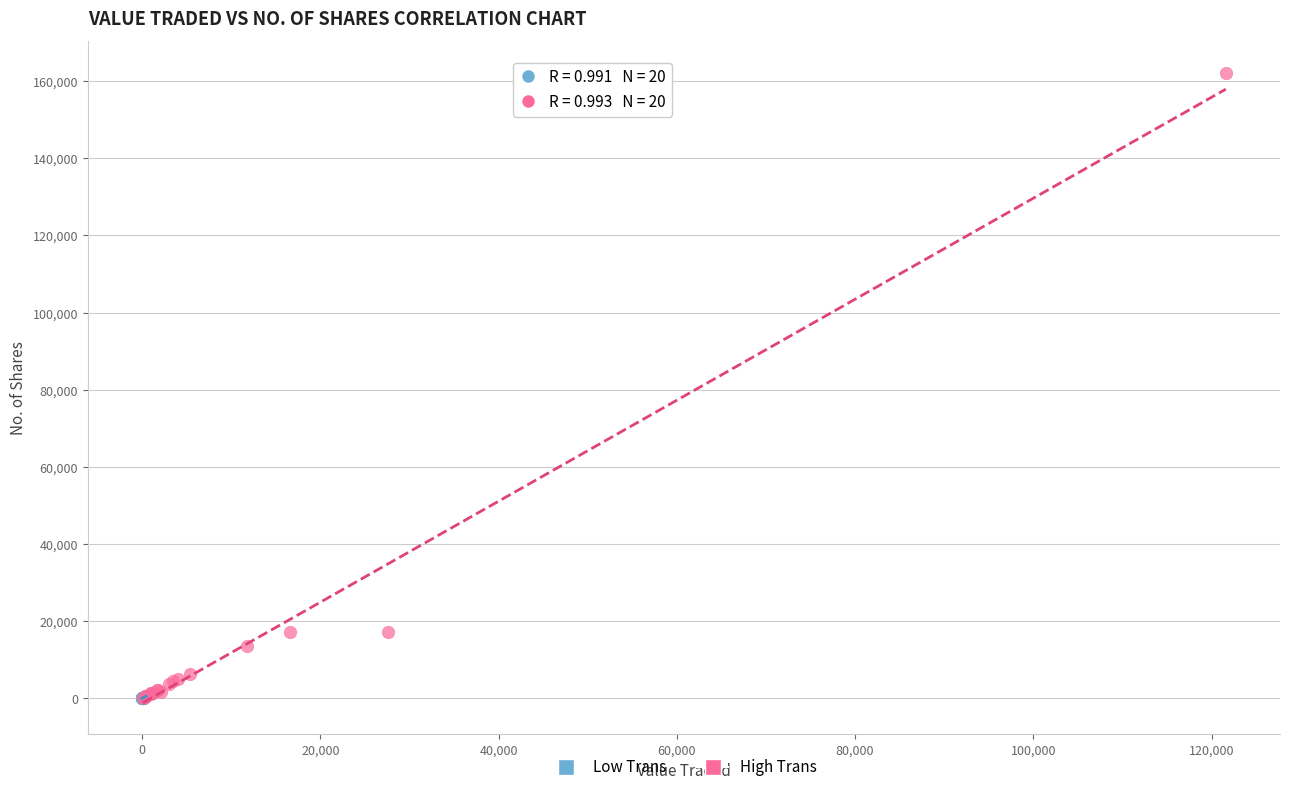

Which series has the widest spread of Y values?

High Trans